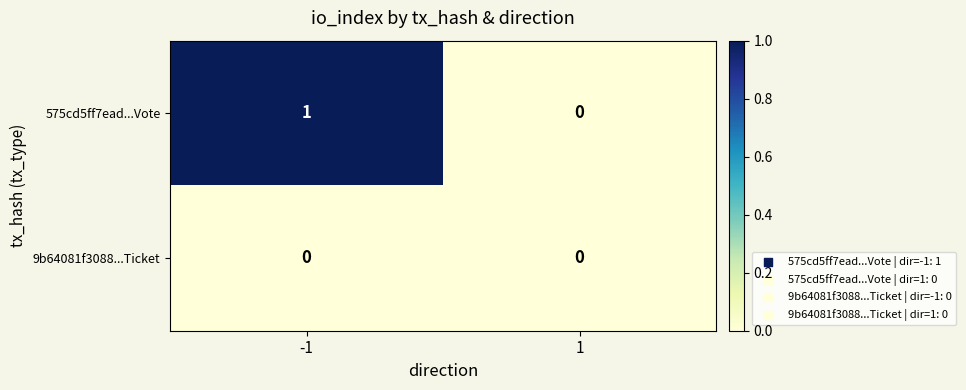

Reading left to right, extract all data points from this chart.

575cd5ff7ead...Vote: 1	0
9b64081f3088...Ticket: 0	0